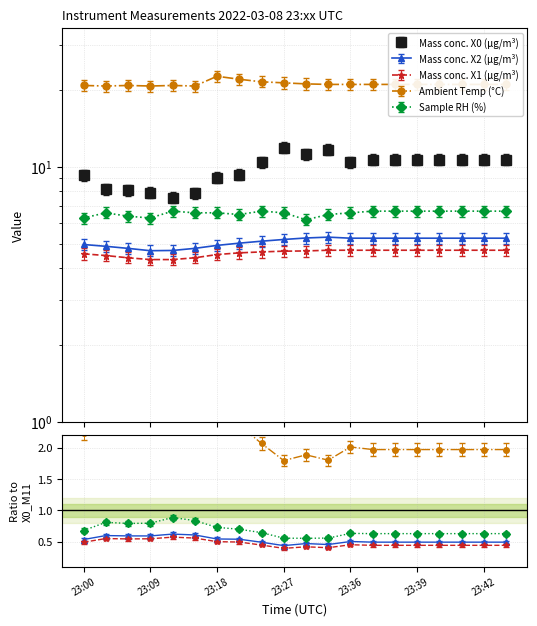

True or false: X0_M11 and T2_M11 cross at least once.

False